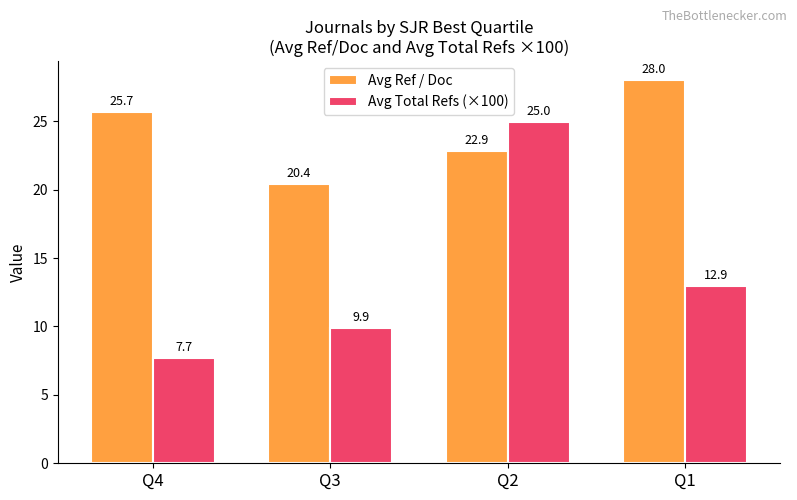

How many bars are there in each group?

2